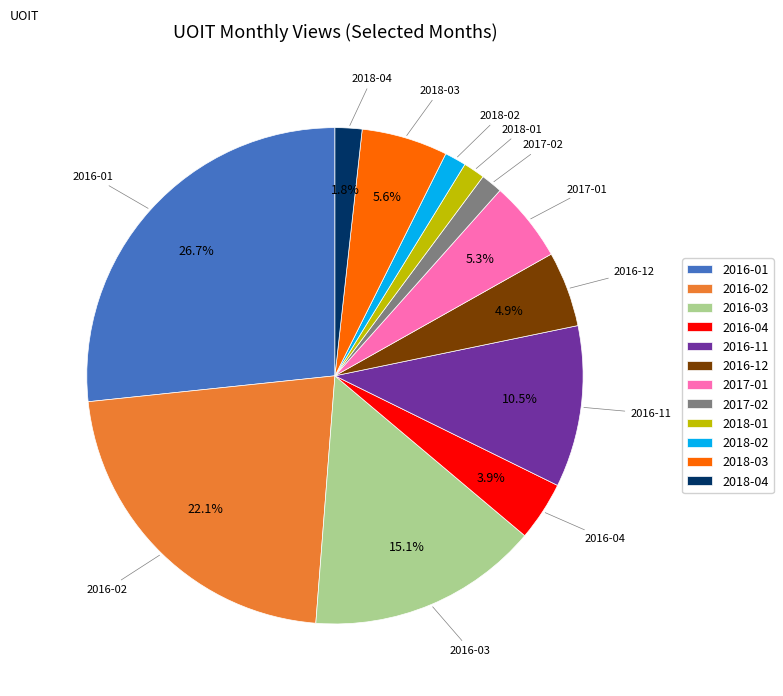

What percentage is NOT represented by 2016-03?

84.9%